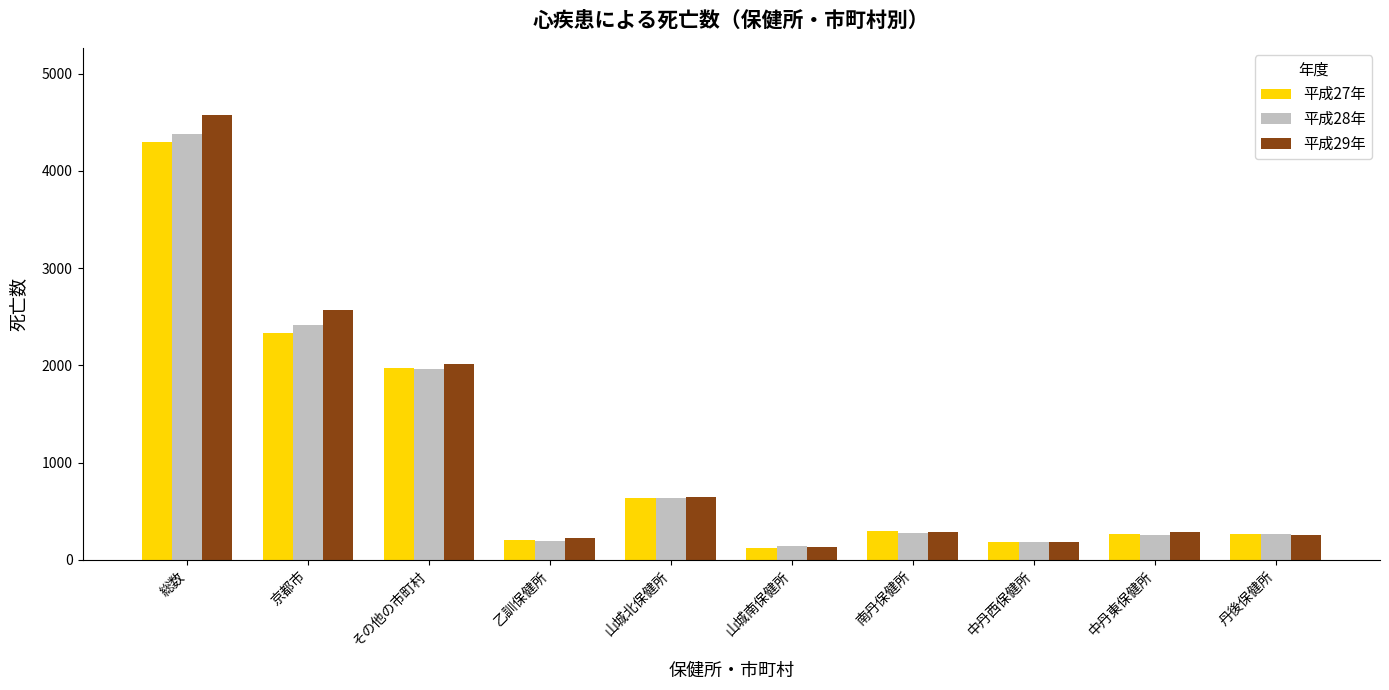

What is the value of the 平成27年 bar at the 7th from the left?

293